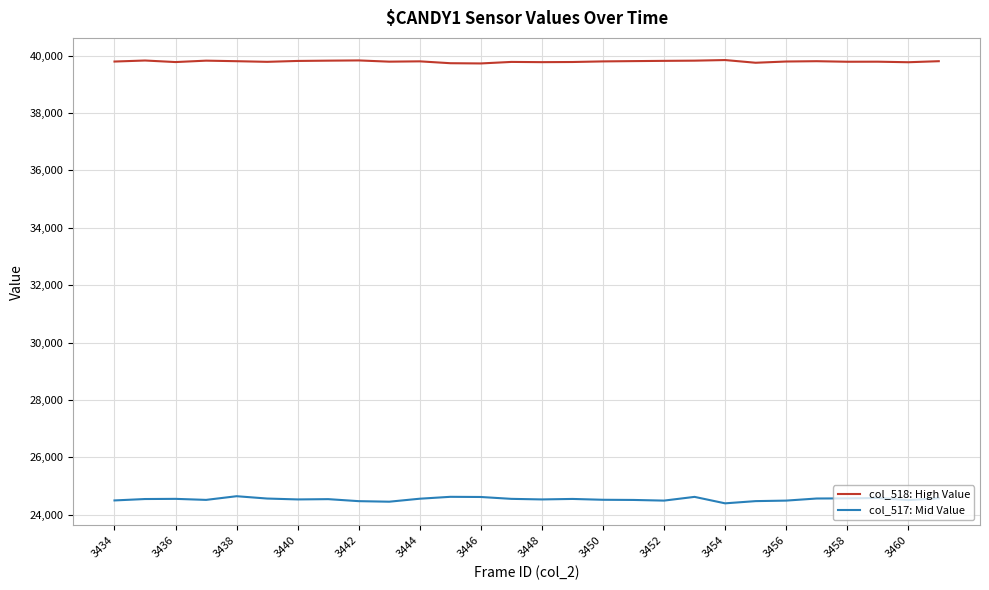

Which series has the largest range (max minus min)?

col_517: Mid Value